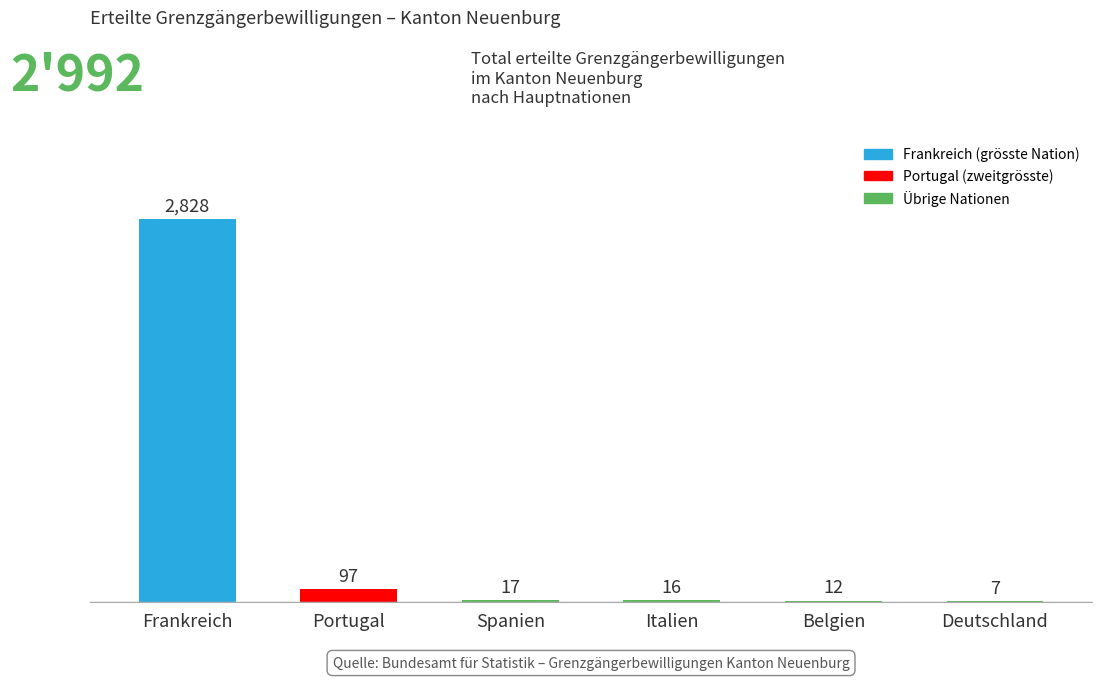

How many groups of bars are there?

6